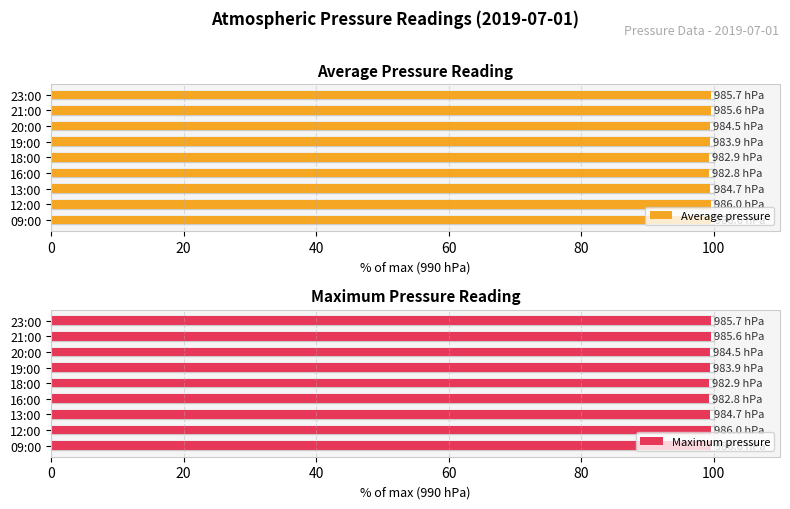

What is the value of the Maximum pressure bar at the 1st from the left?

99.7